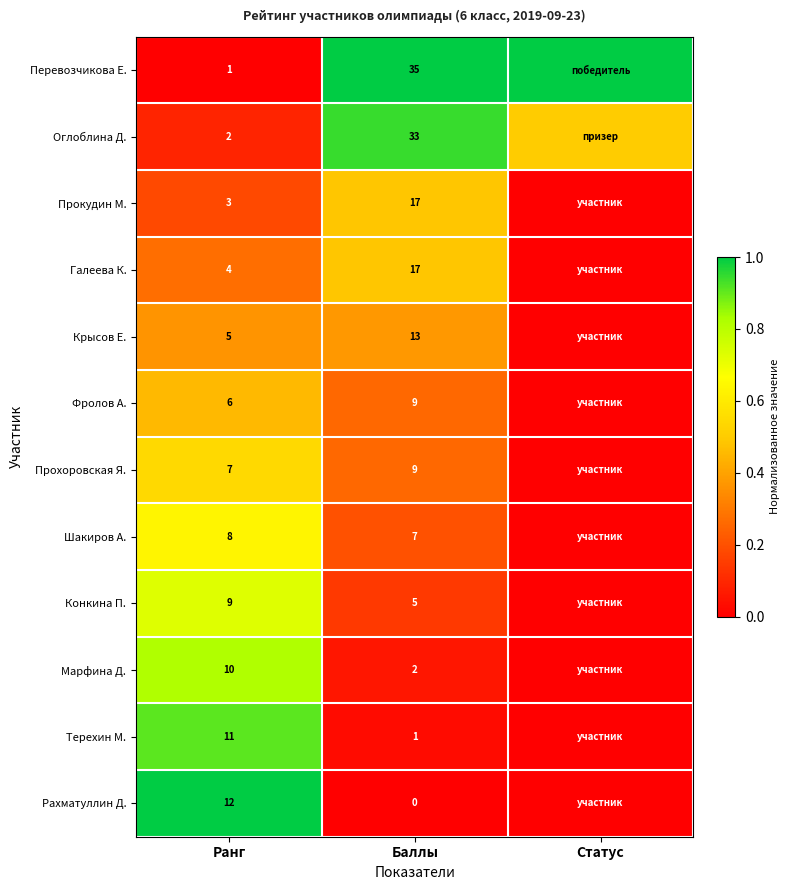

What is the spread (max minus min) of values at Баллы?

35.0